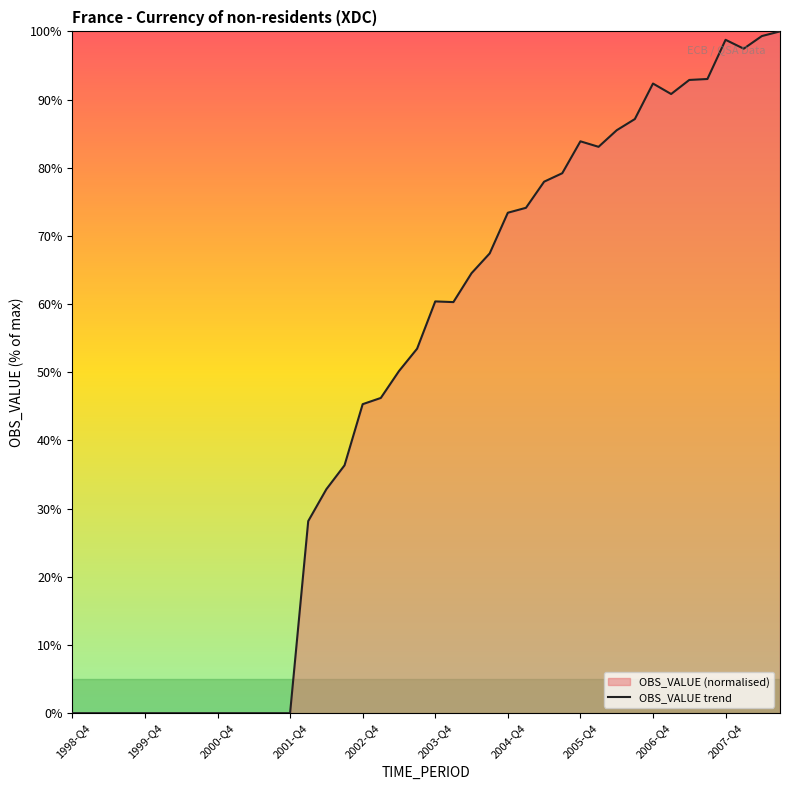

What is the change in value from 34 to 38?

+6.4